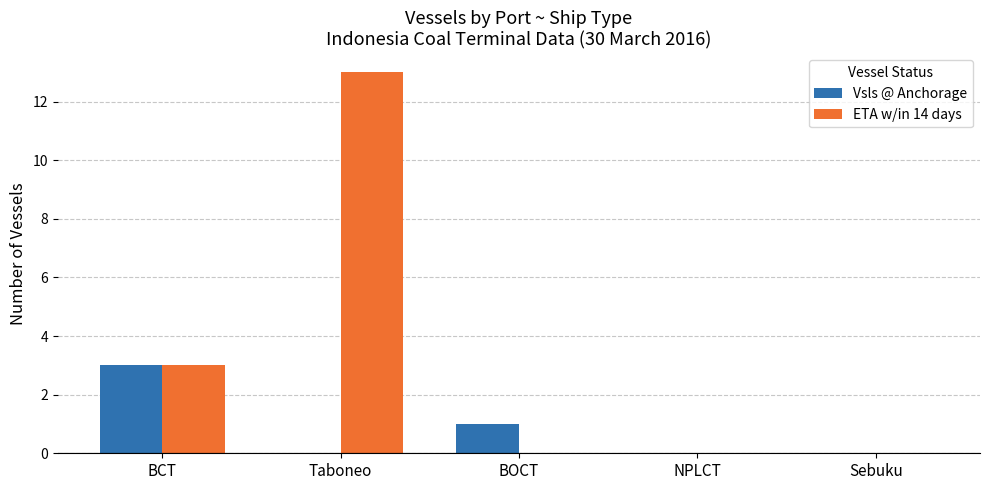

Is the value of Vsls @ Anchorage at BCT greater than the value of ETA w/in 14 days at Sebuku?

Yes